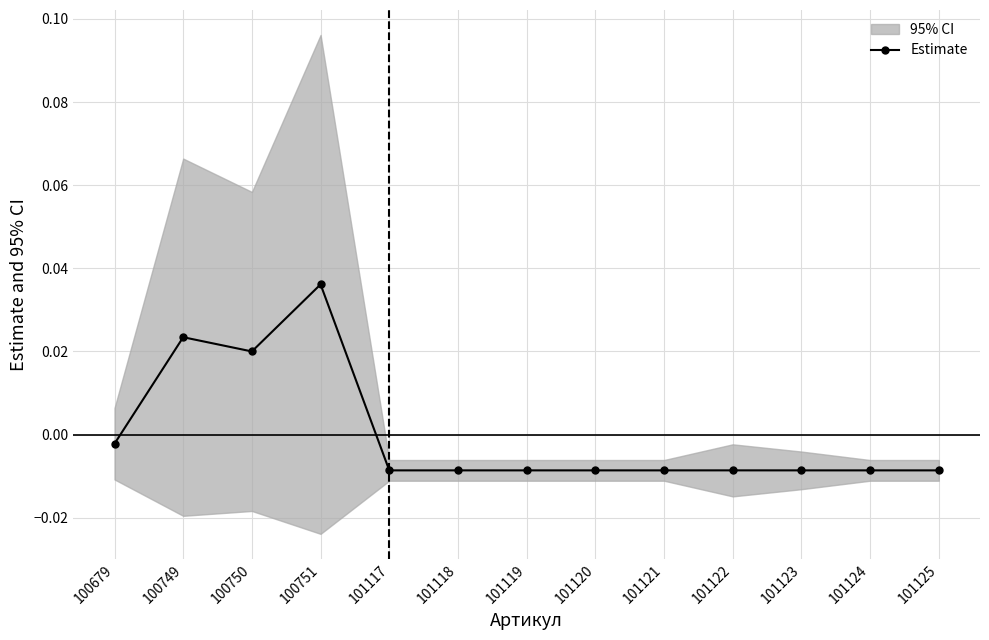

Count the number of categories in the chart.

13